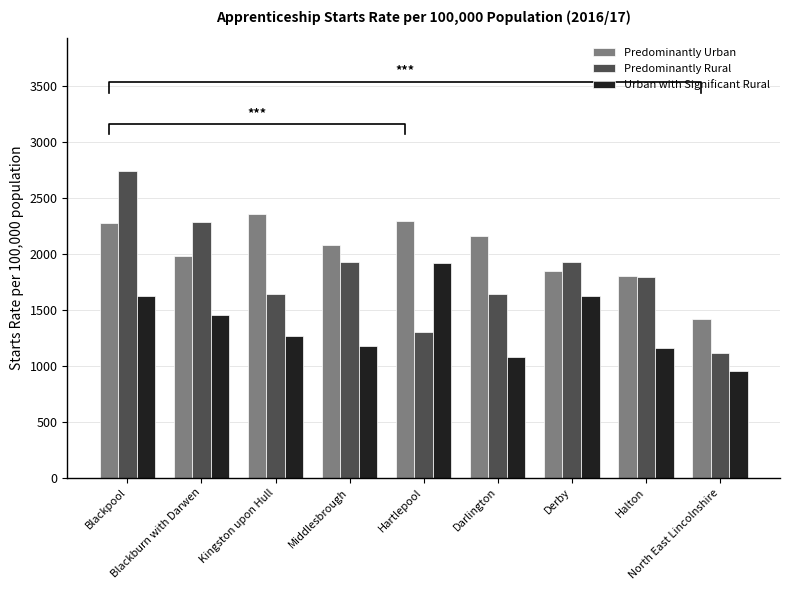

What is the spread (max minus min) of values at Kingston upon Hull?

1097